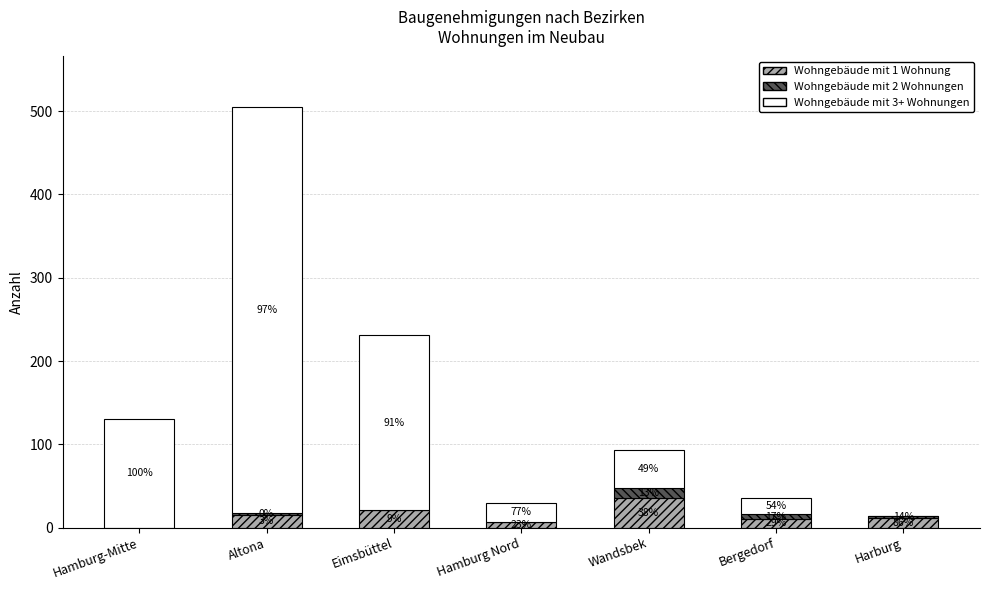

What is the label of the 3rd bar from the left?

Eimsbüttel